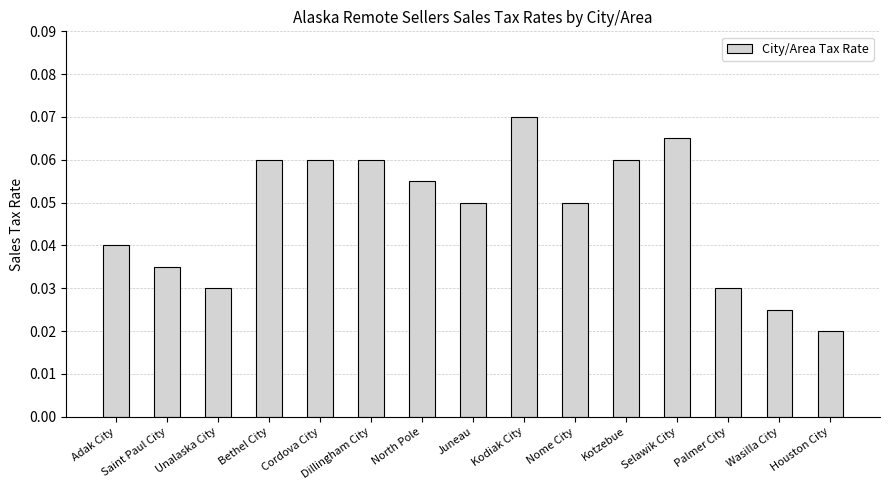

How many bars are there in total?

15